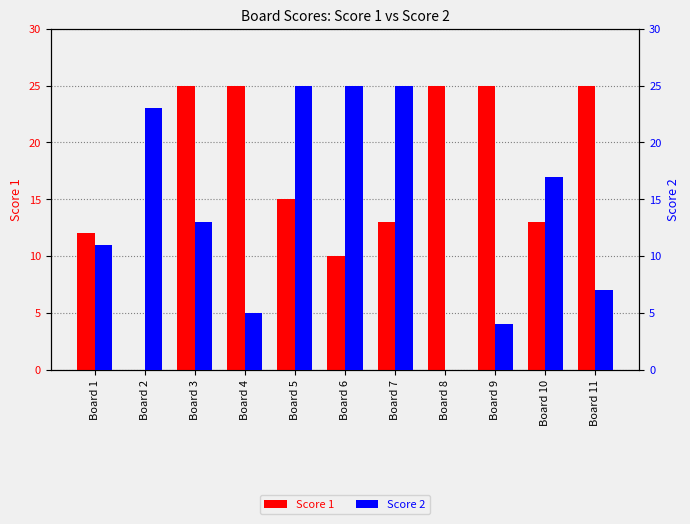

Reading left to right, extract all data points from this chart.

Score 1: Board 1=12	Board 2=0	Board 3=25	Board 4=25	Board 5=15	Board 6=10	Board 7=13	Board 8=25	Board 9=25	Board 10=13	Board 11=25
Score 2: Board 1=11	Board 2=23	Board 3=13	Board 4=5	Board 5=25	Board 6=25	Board 7=25	Board 8=0	Board 9=4	Board 10=17	Board 11=7